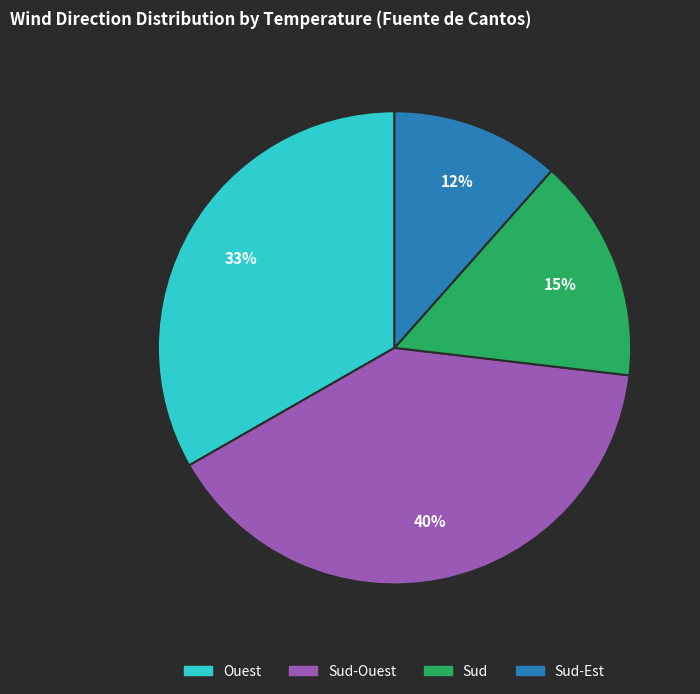

To the nearest percent, what is the average slice percentage?

25%